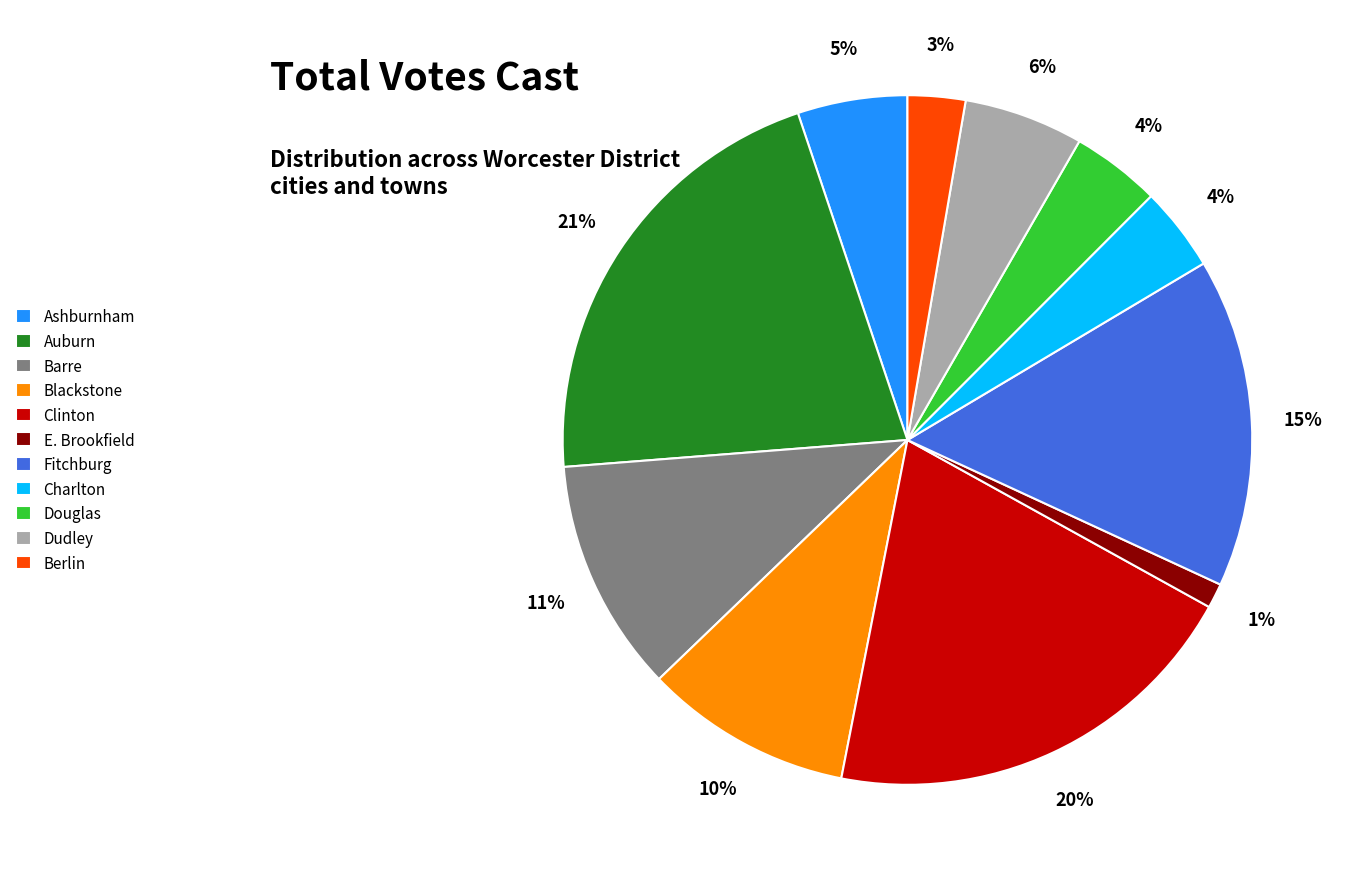

Is the sum of Auburn and Blackstone greater than half?

No